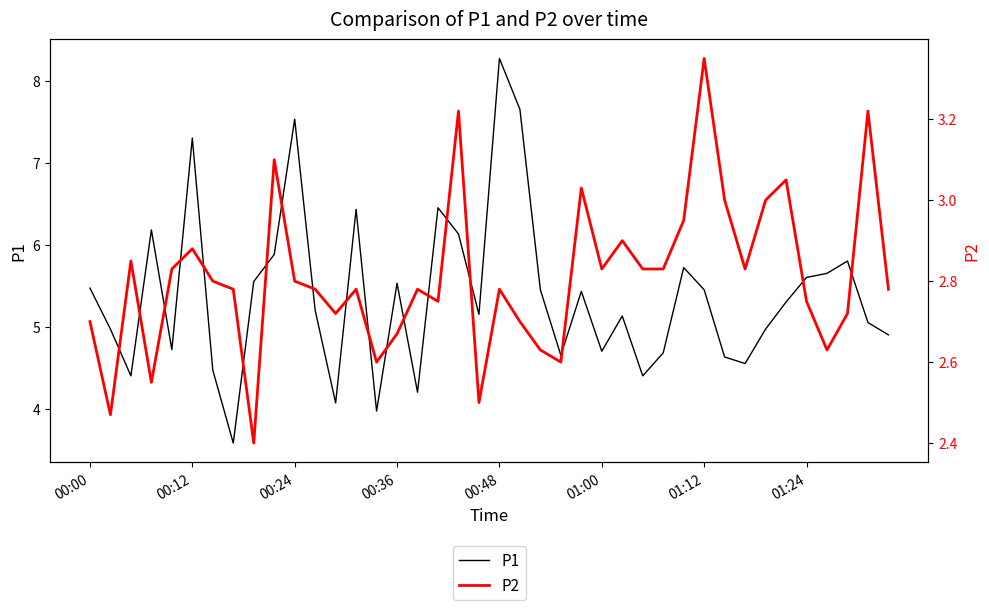

At which label does P1 reach its peak?

00:48